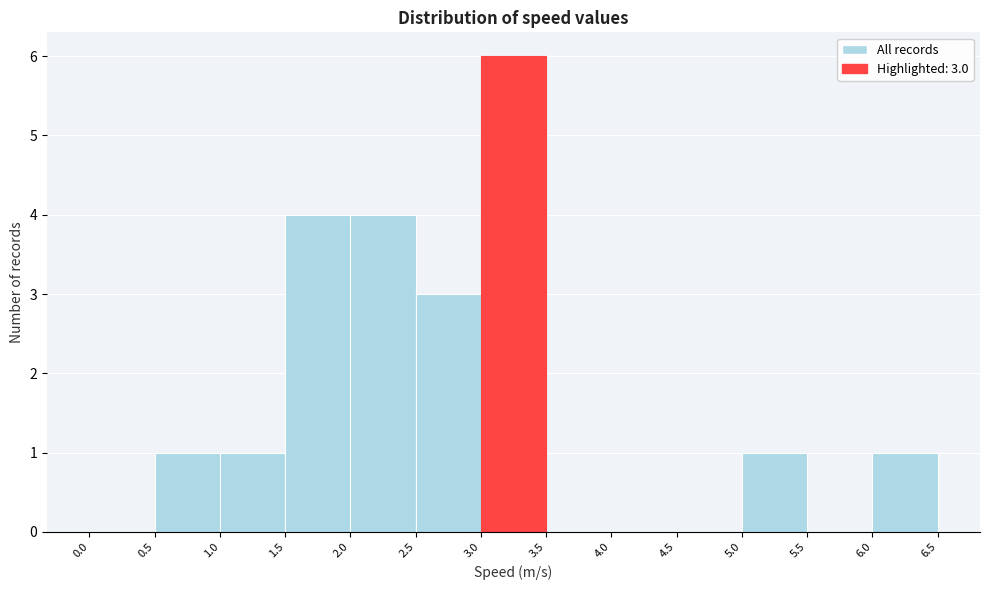

Which range on the x-axis has the tallest bar?

3.0 to 3.5